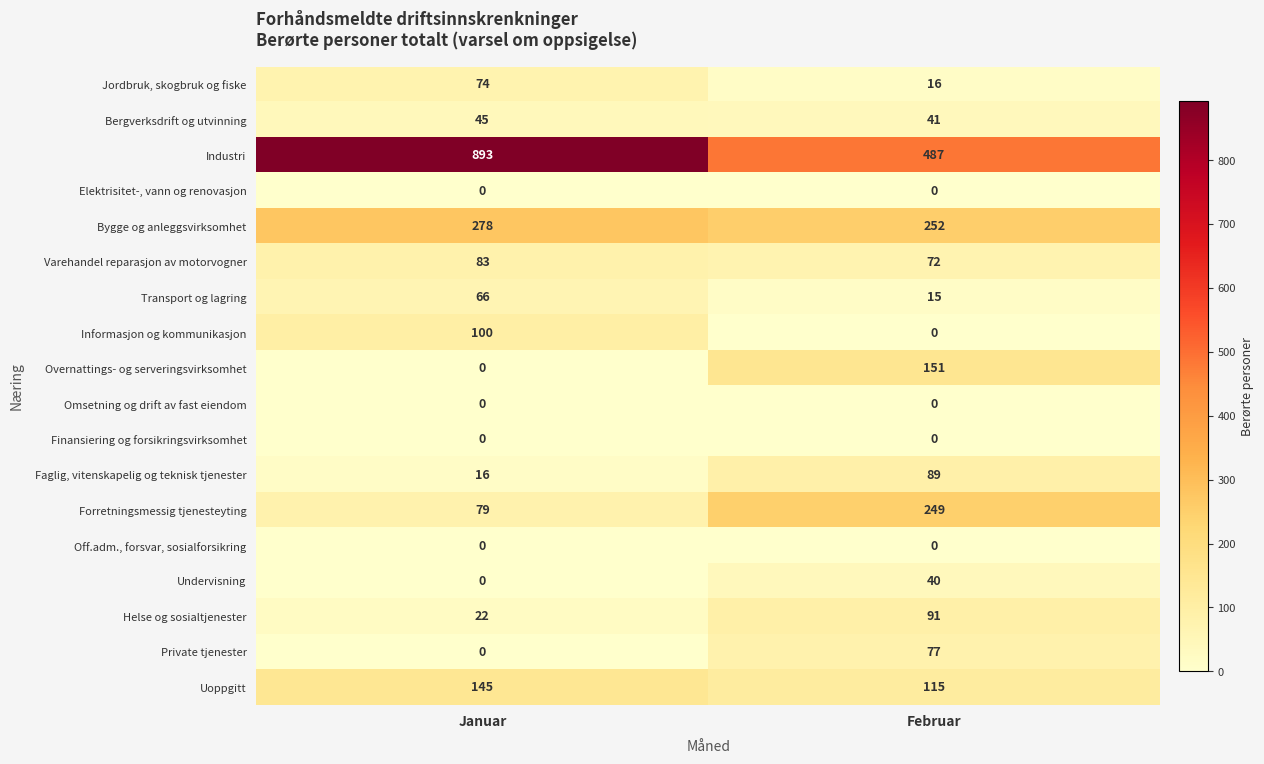

Count the number of data series in this chart.

18